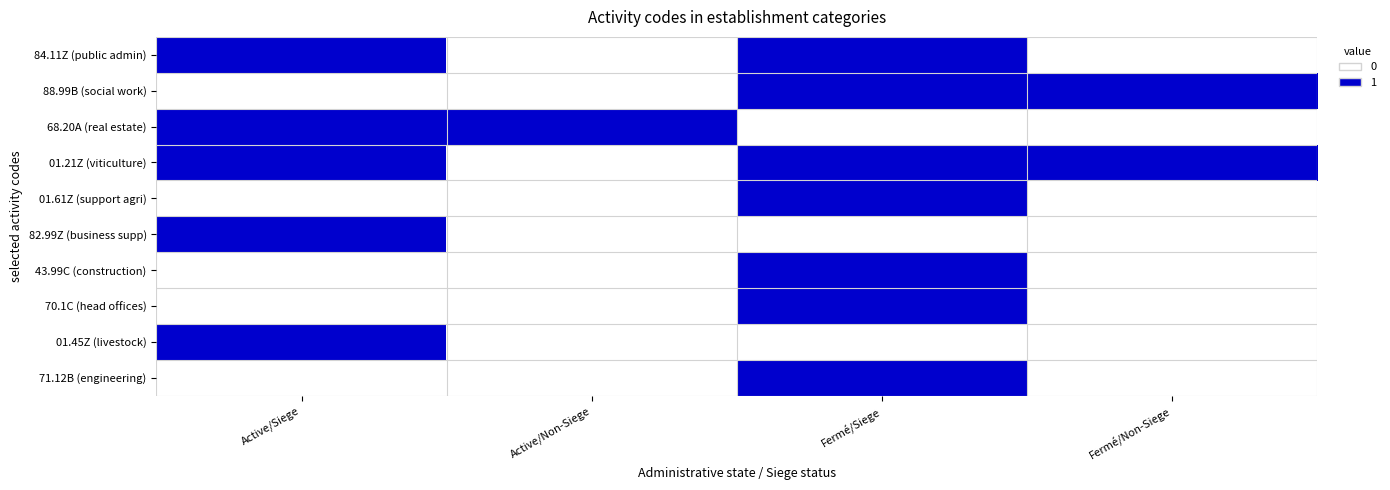

Between Active/Non-Siege and Fermé/Non-Siege, which series saw the biggest shift?

88.99B (social work)